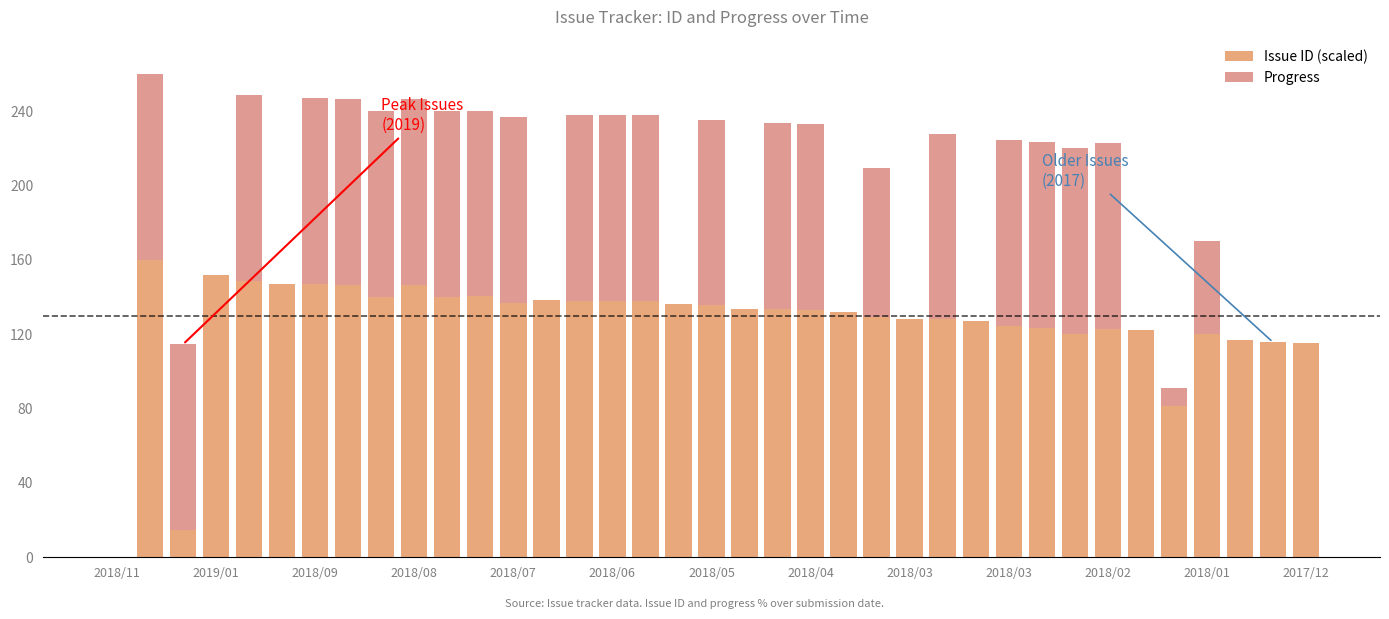

Count the number of data series in this chart.

2